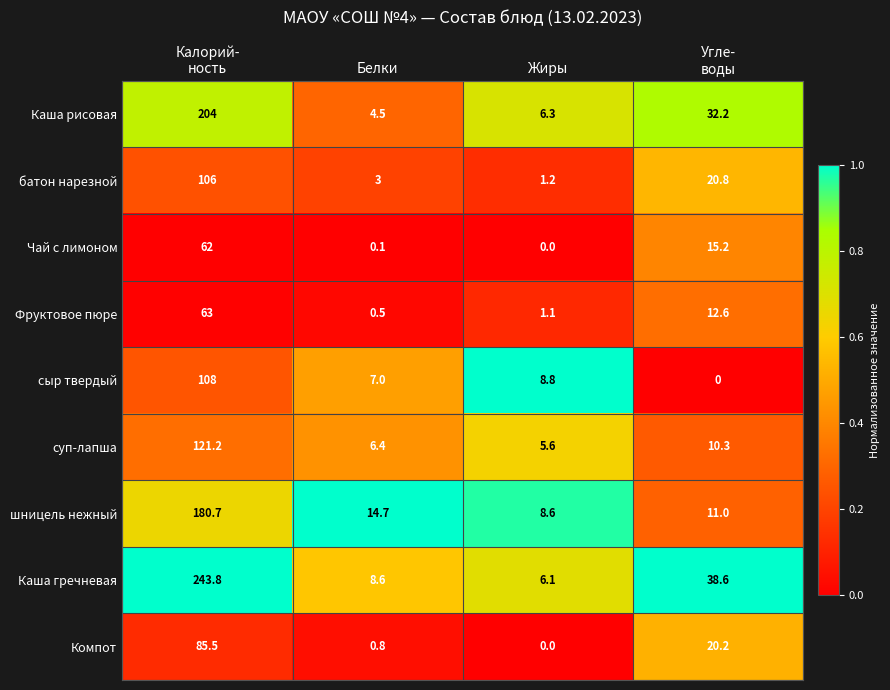

At how many categories does at least one series exceed 0?

4